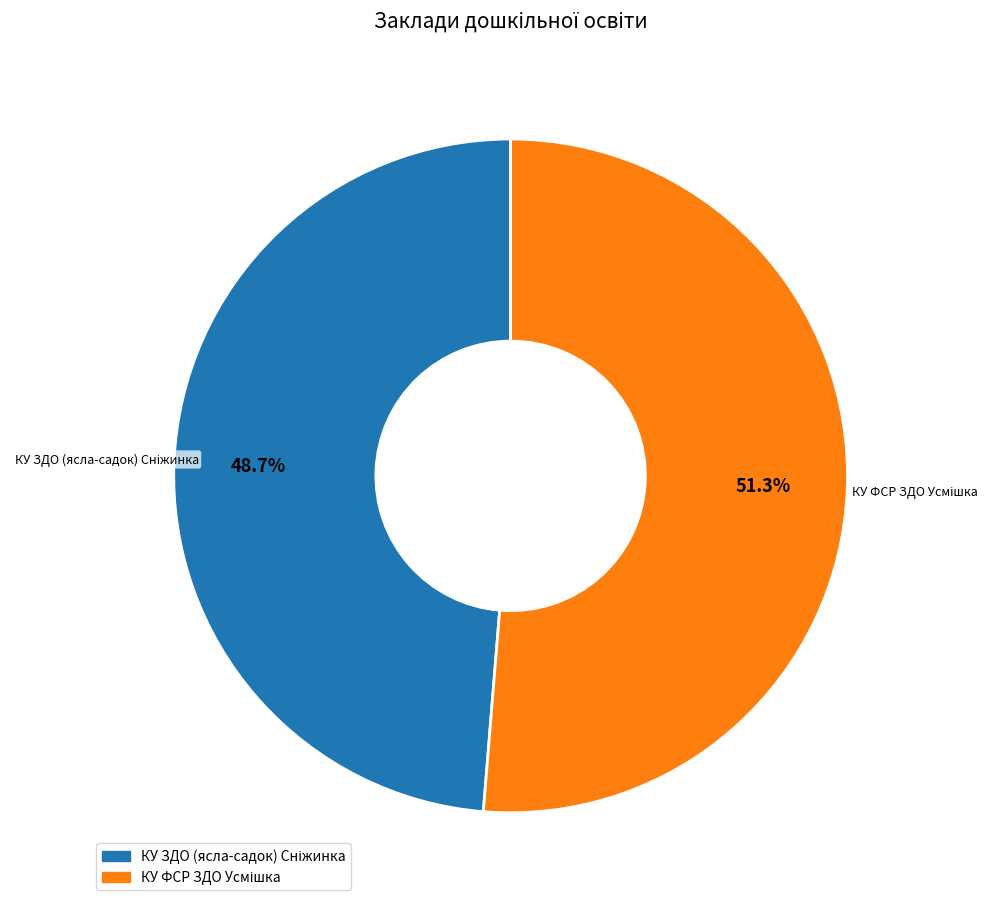

Does any single category account for the majority?

Yes